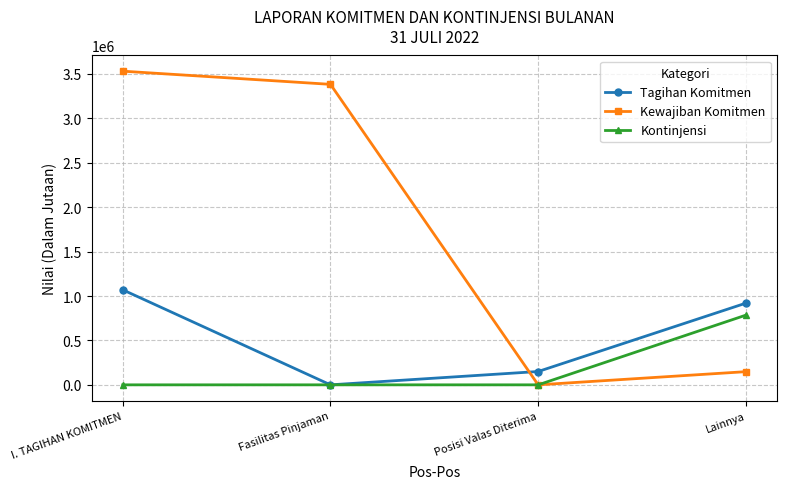

Rank the series by their average value, from highest to lowest.

Kewajiban Komitmen, Tagihan Komitmen, Kontinjensi